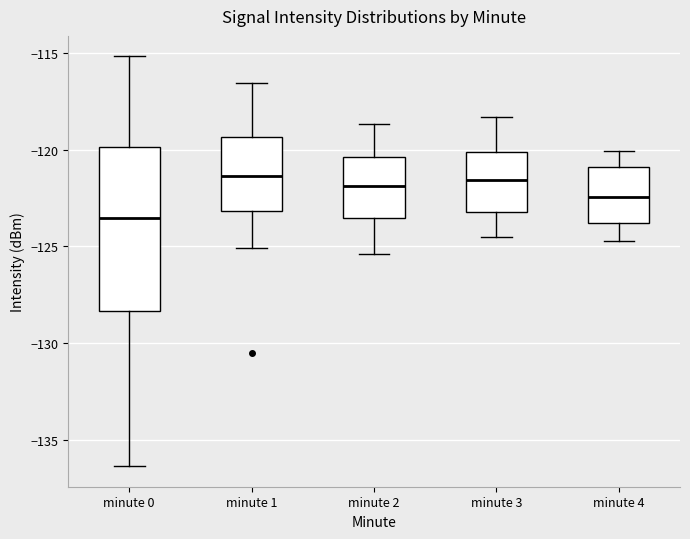

Which box is the tallest, from its lower edge to its upper edge?

minute 0